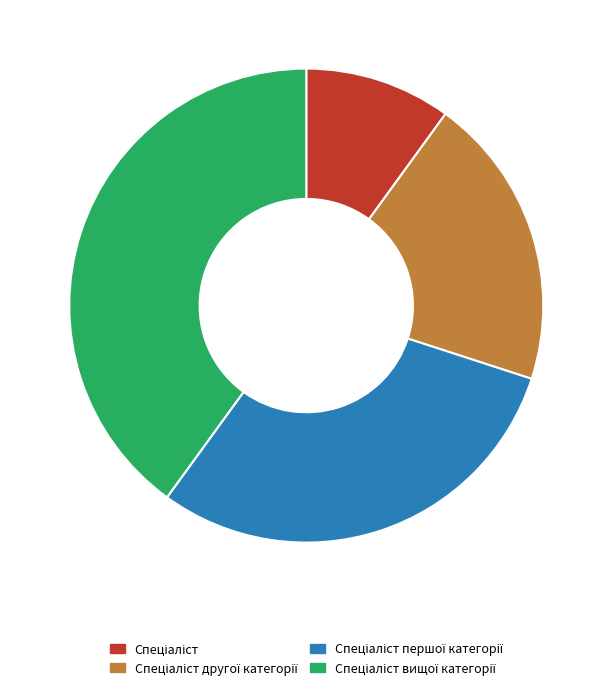

Is there any slice that represents more than half of the pie?

No